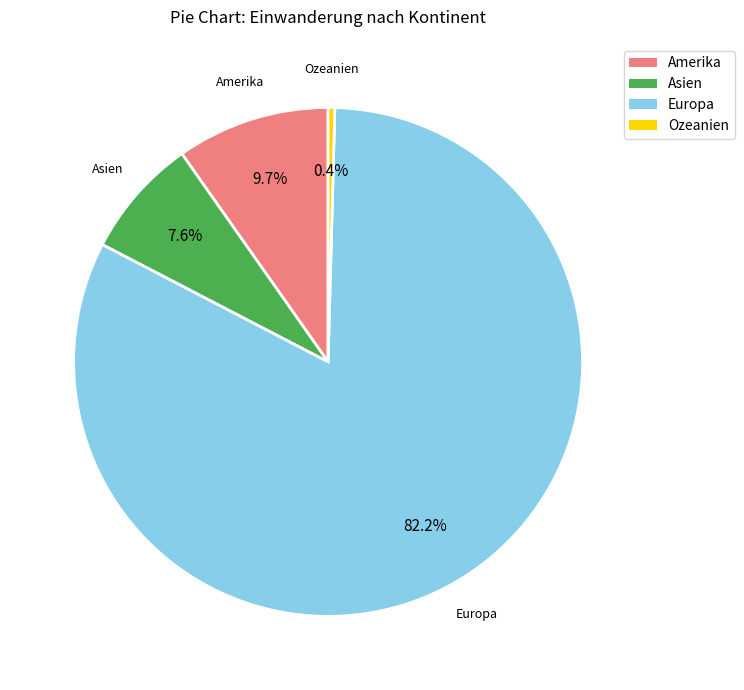

Does any single category account for the majority?

Yes